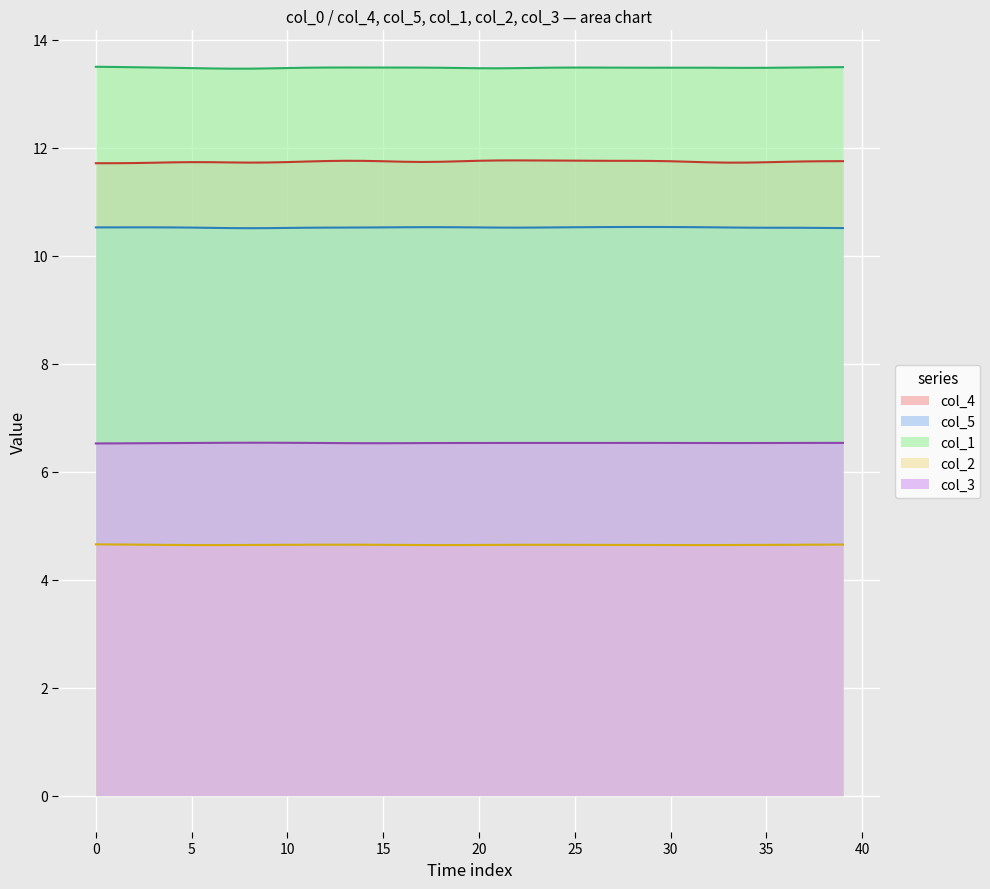

Between 4 and 37, which is larger?

37